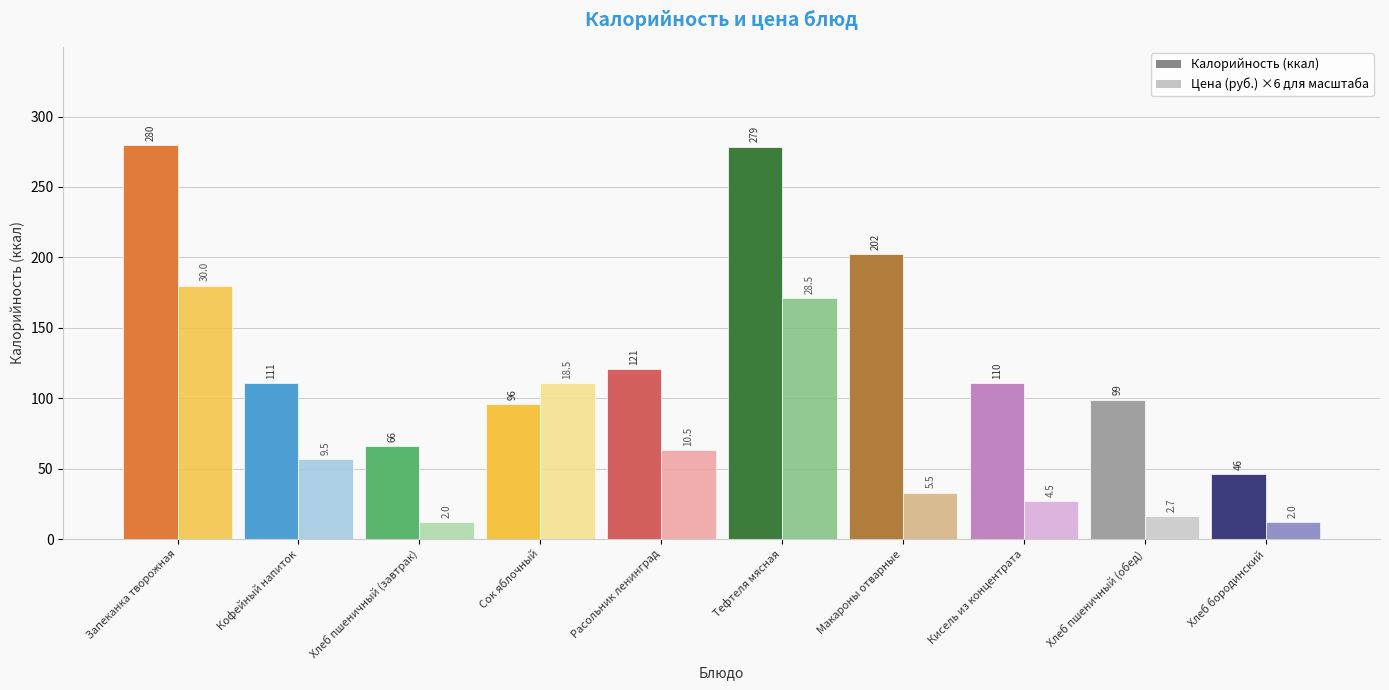

The value of Цена at Кофейный напиток is 9.5. True or false?

True